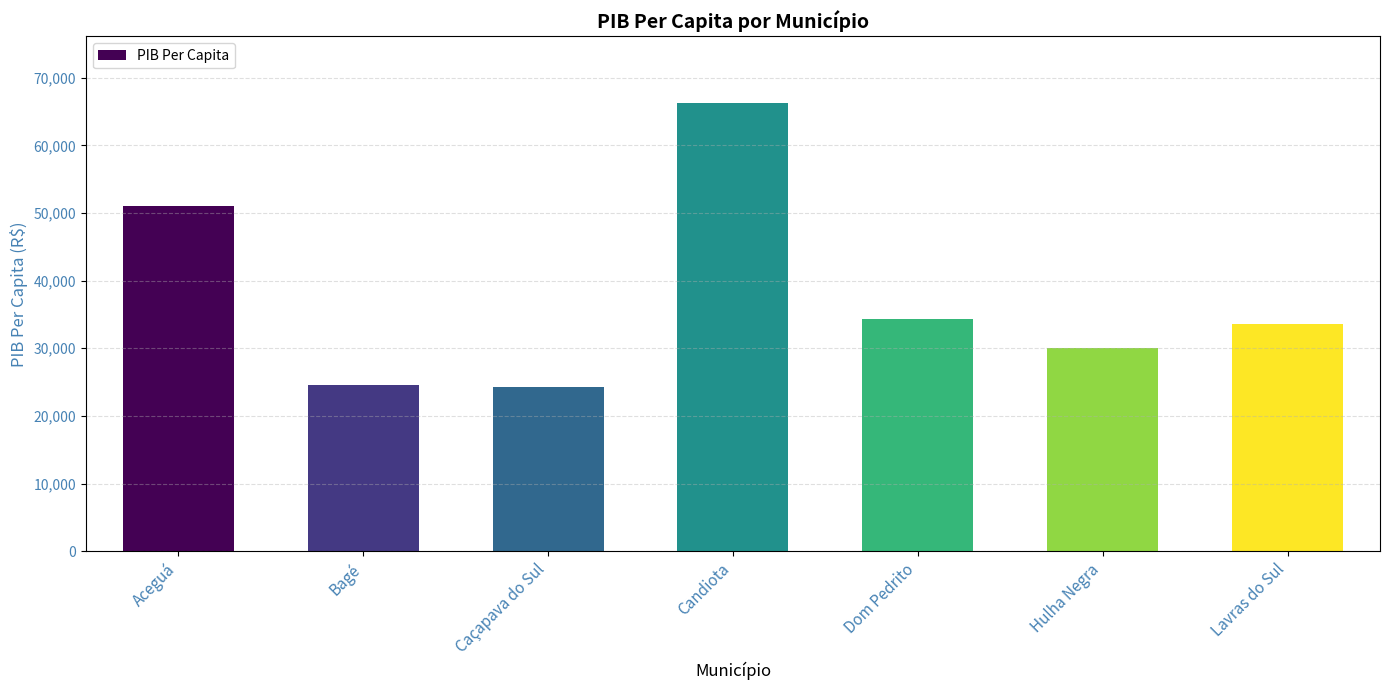

Reading left to right, transcribe all the data shown in this chart.

Aceguá=51069.1	Bagé=24620.9	Caçapava do Sul=24228.0	Candiota=66192.9	Dom Pedrito=34347.3	Hulha Negra=30024.6	Lavras do Sul=33585.4